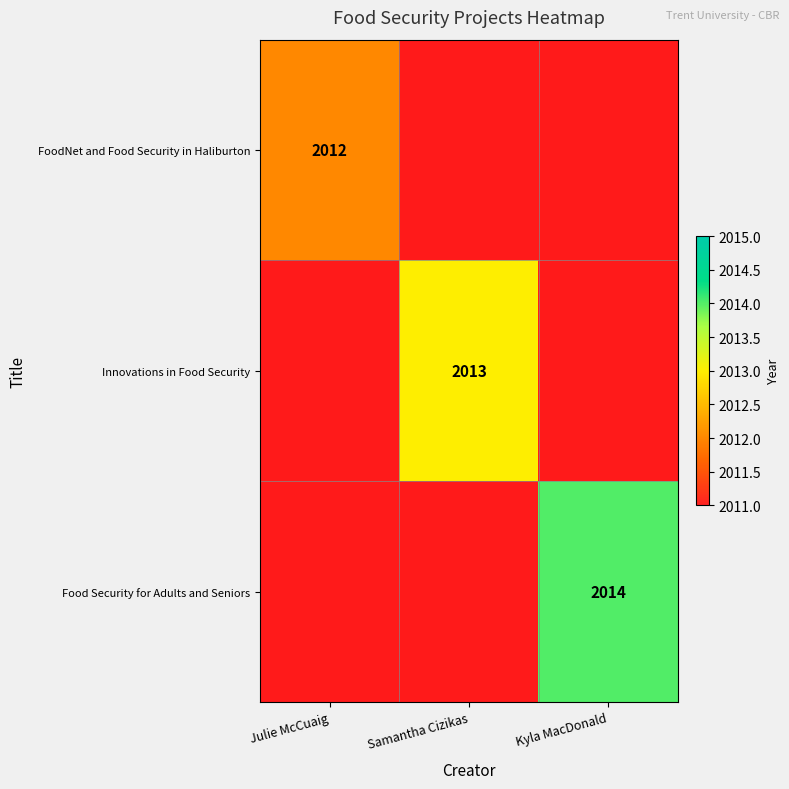

The Innovations in Food Security series shows 875 at Samantha Cizikas. True or false?

False